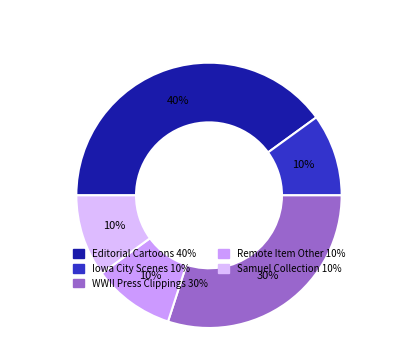

What is the largest slice in the pie chart?

Editorial Cartoons of J.N. Ding Darling